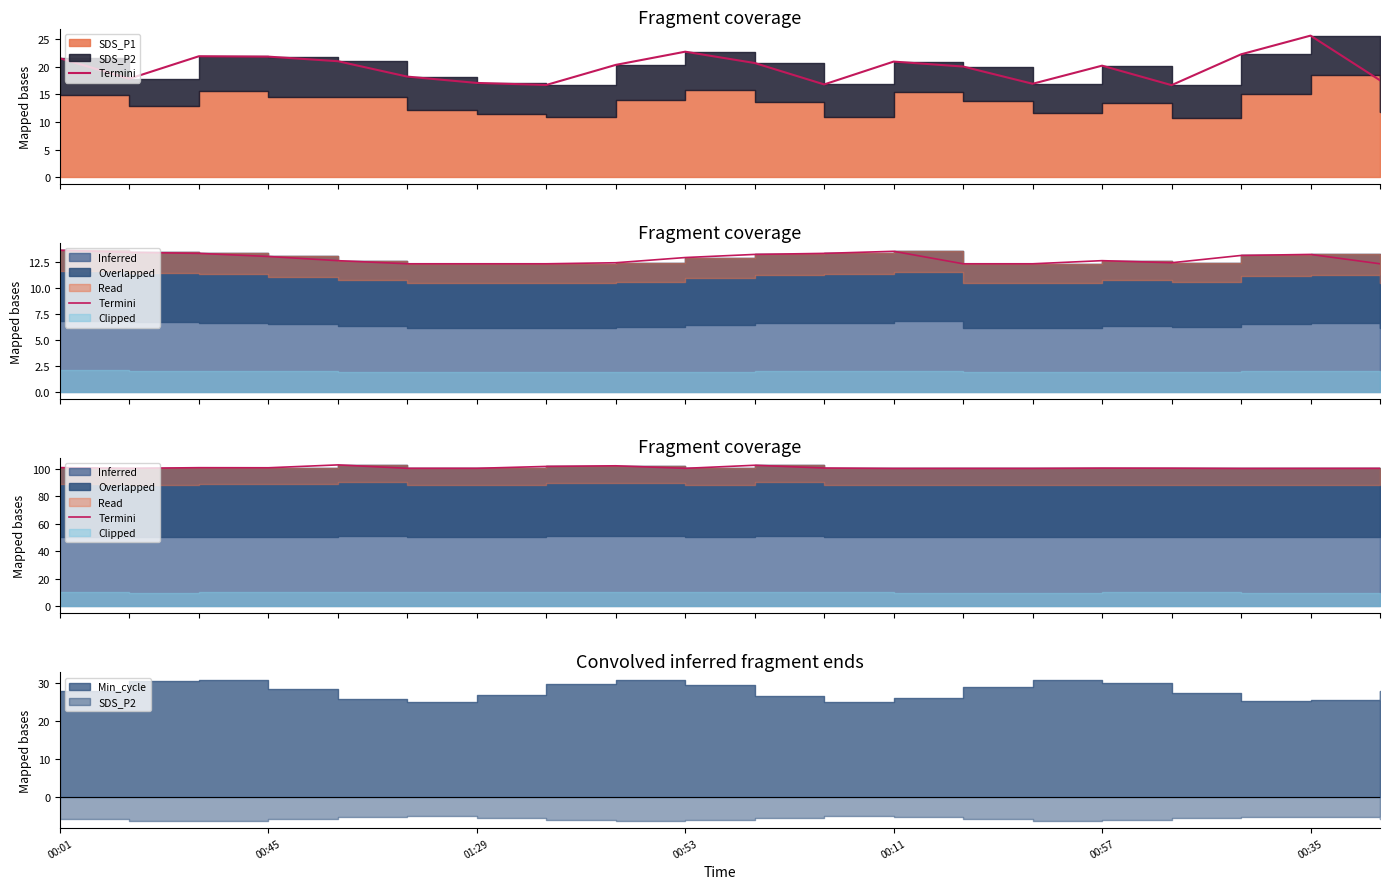

True or false: the data has more than 2 interior local peaks.

True